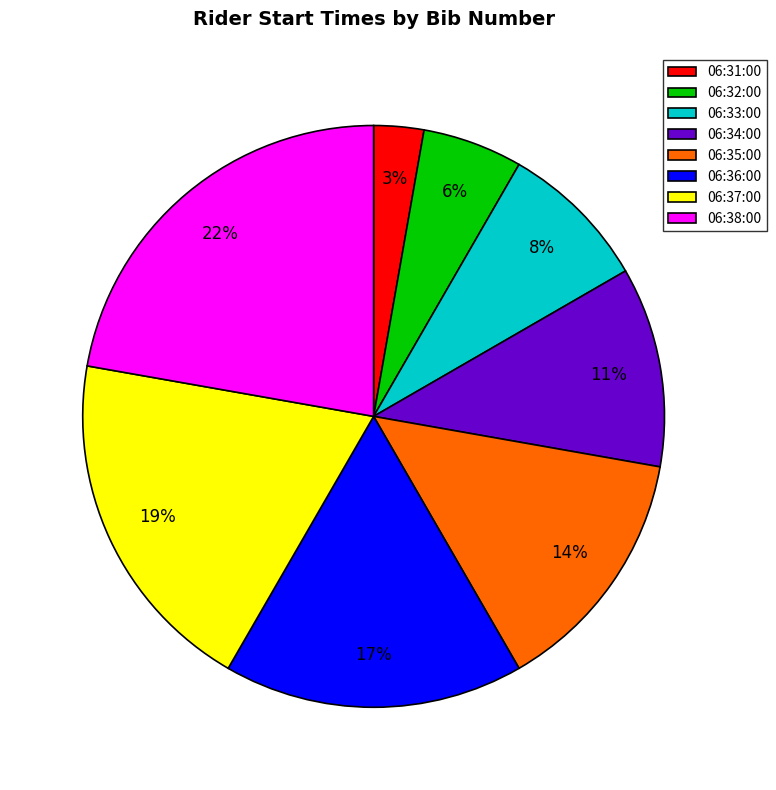

To the nearest percent, what percentage of the pie is 06:36:00?

17%